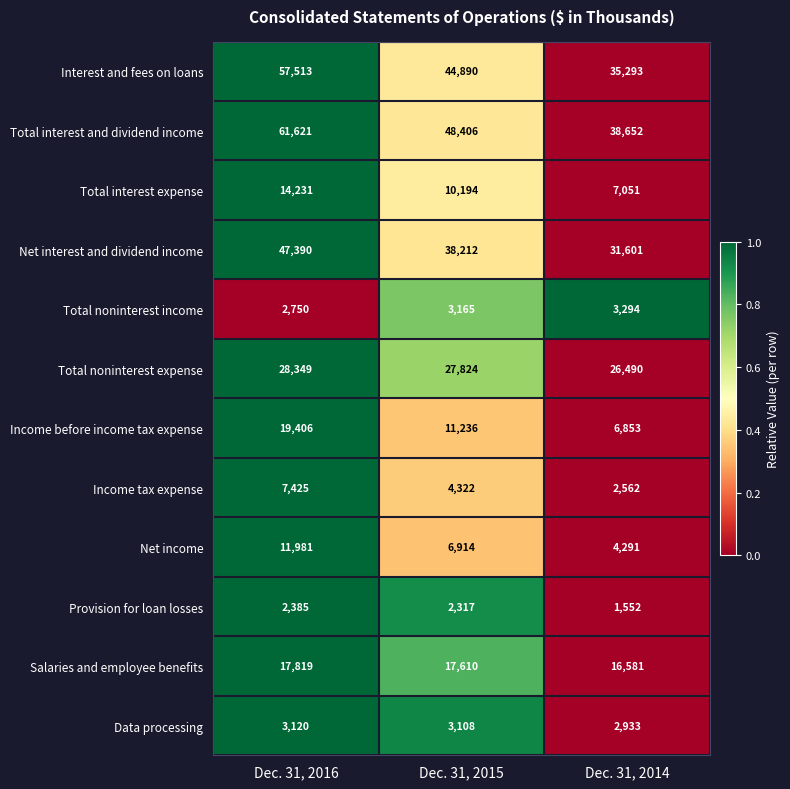

Which series has the largest range (max minus min)?

Total interest and dividend income